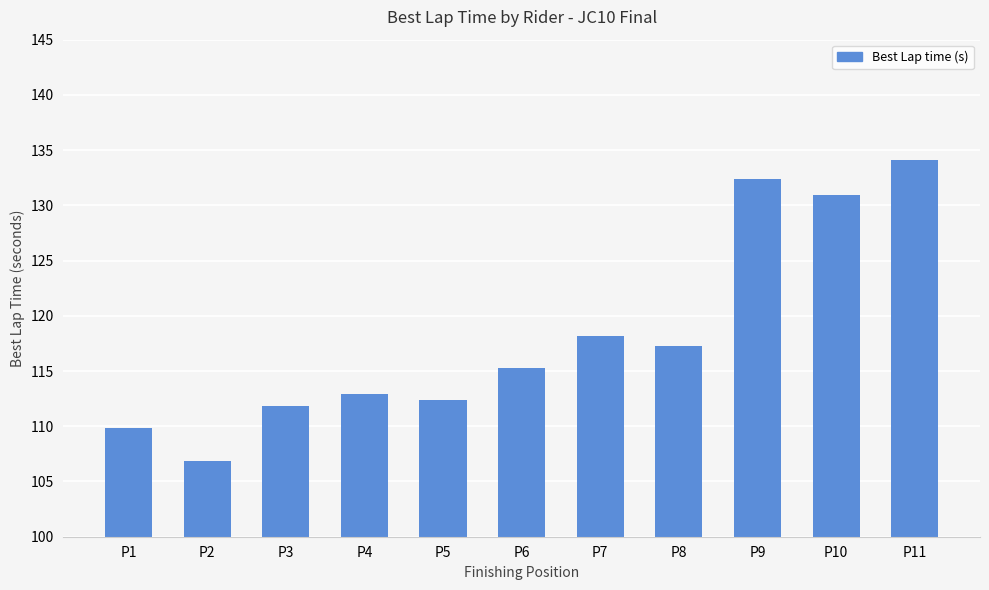

What is the difference between the maximum and second lowest values?

24.3